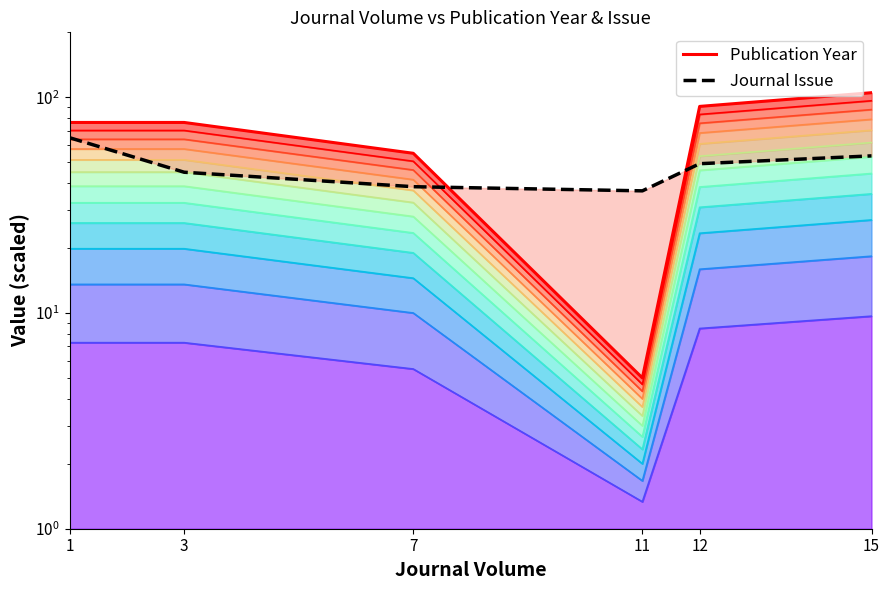

Is the value of Journal Issue at 7 greater than the value of Publication Year at 1?

No